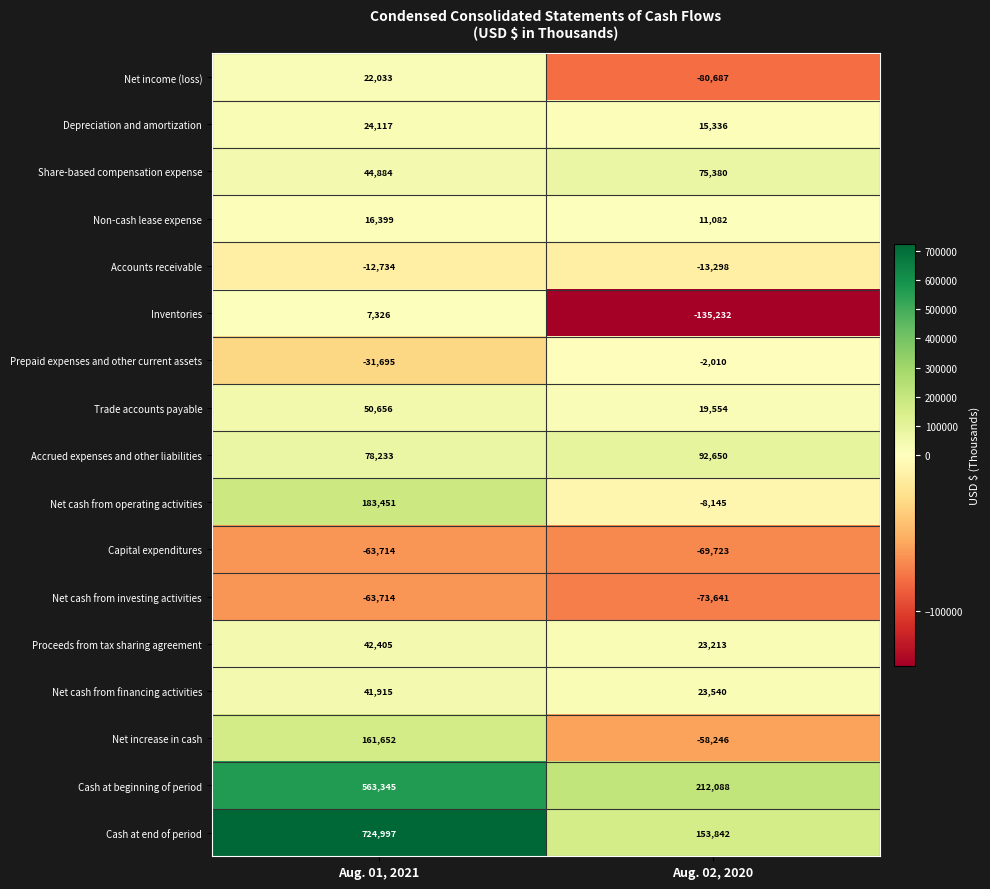

The value of Inventories at Aug. 02, 2020 is -91913. True or false?

False